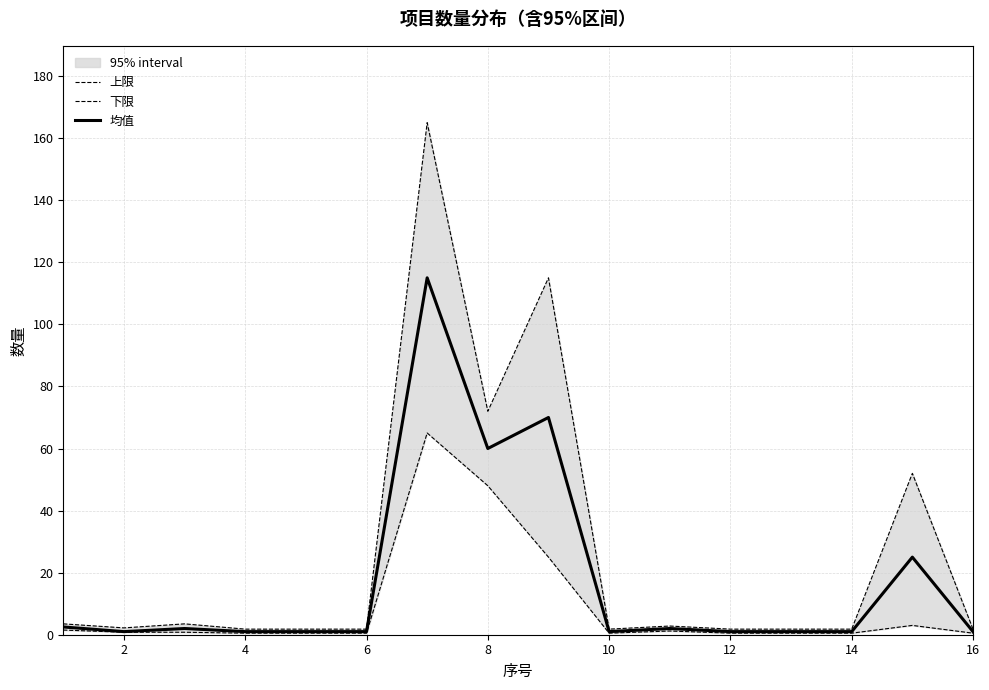

True or false: 均值 and 上限 intersect in this chart.

False